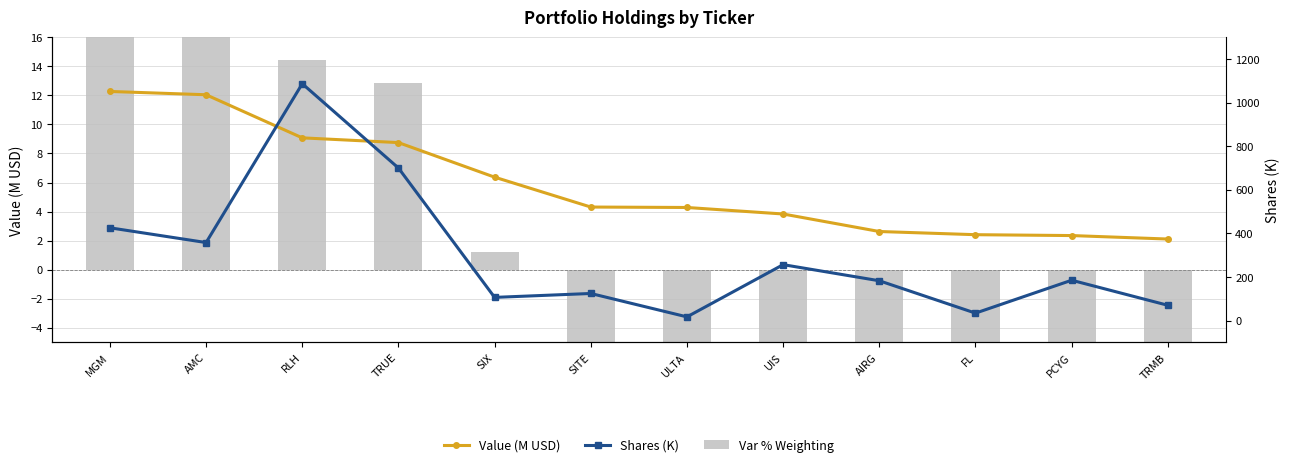

What is the label of the 6th bar from the left?

SITE